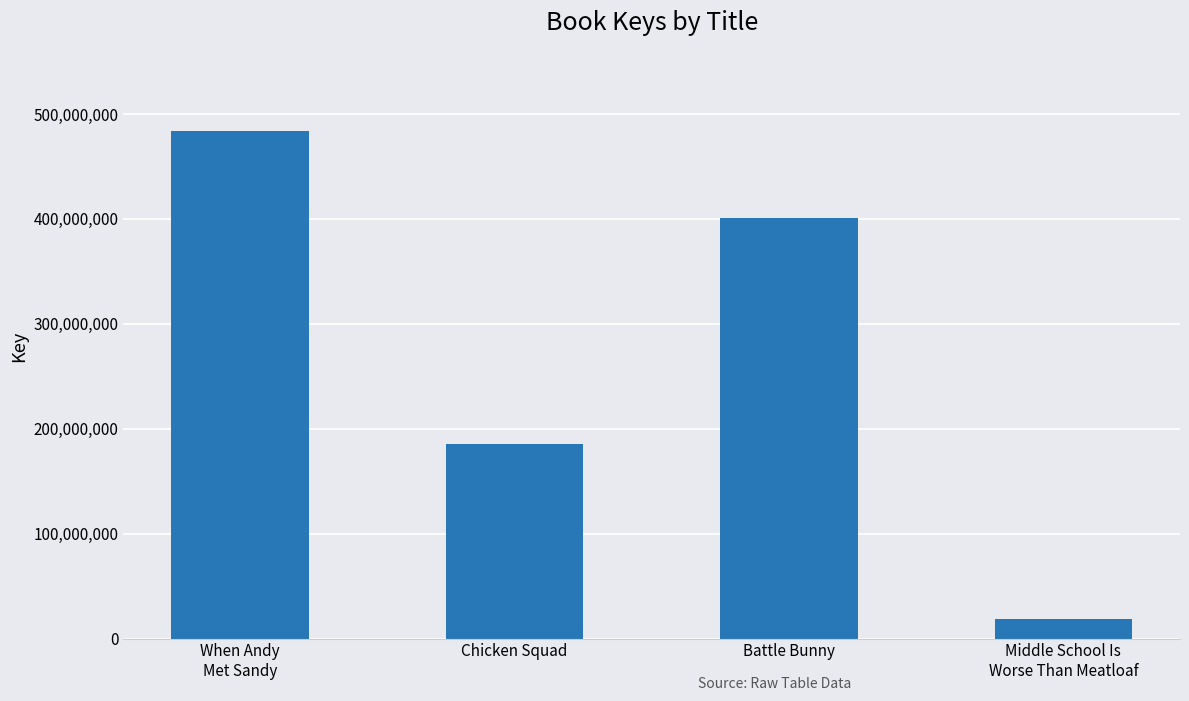

What is the label of the 1st bar from the left?

When Andy
Met Sandy